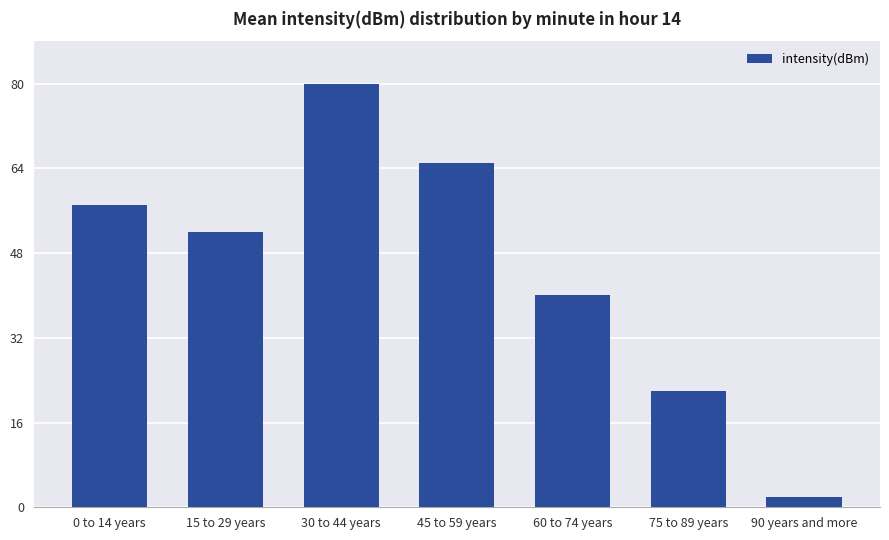

Reading left to right, extract all data points from this chart.

57	52	80	65	40	22	2